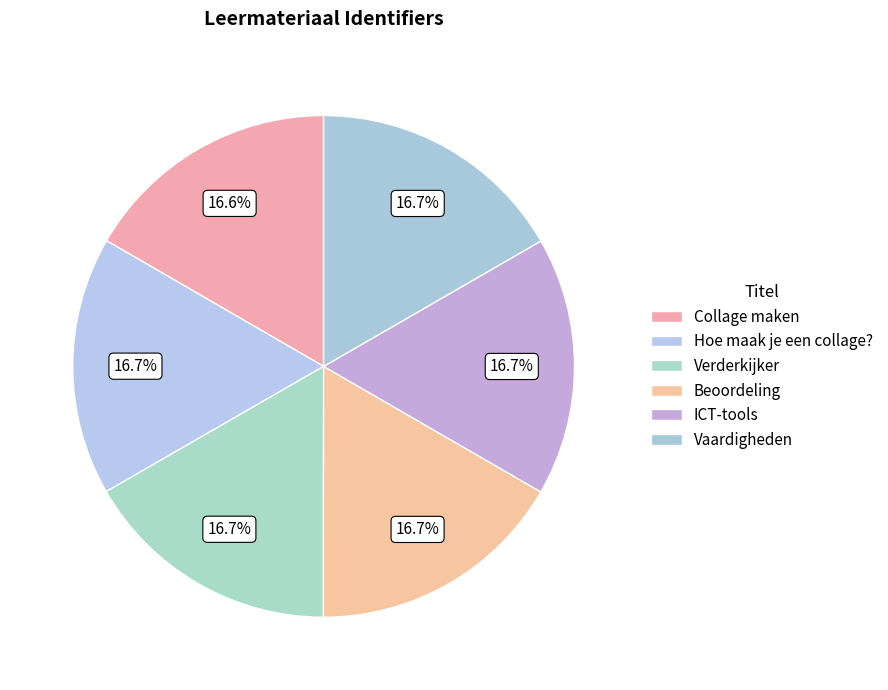

To the nearest percent, what portion does ICT-tools represent?

17%